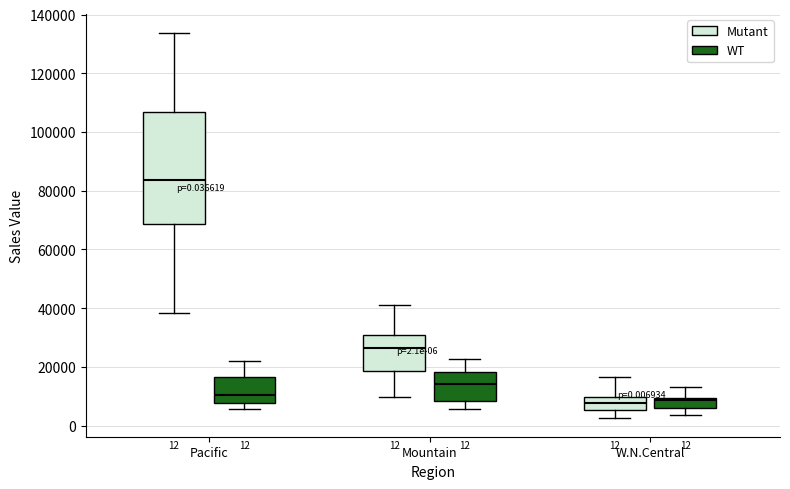

Which box has the highest median line?

Pacific (Mutant)